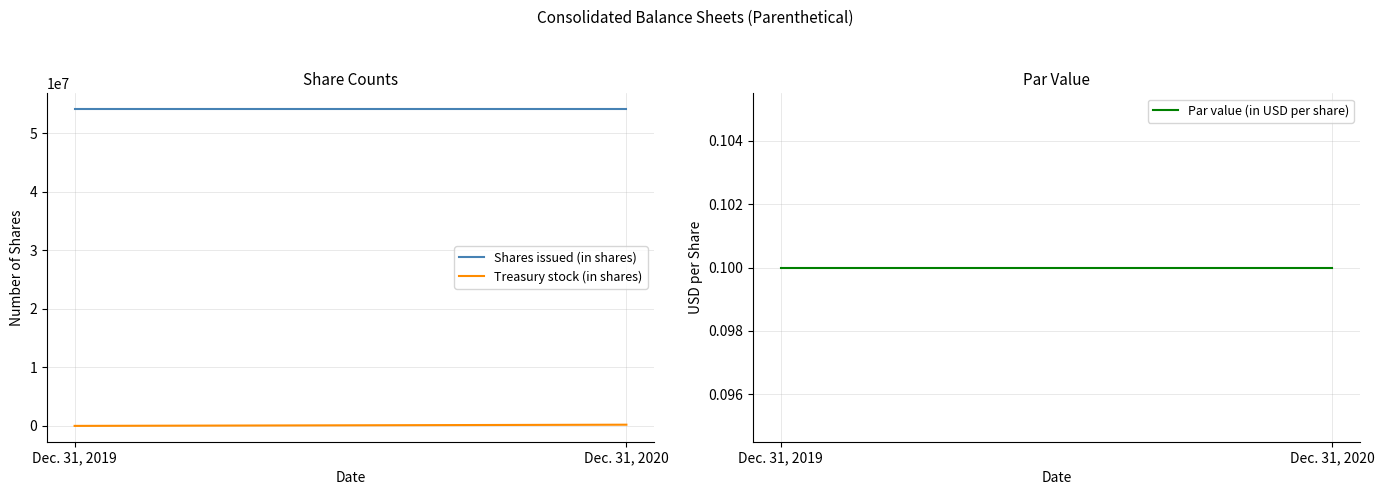

What is the maximum value for Treasury stock (in shares)?

202797.0